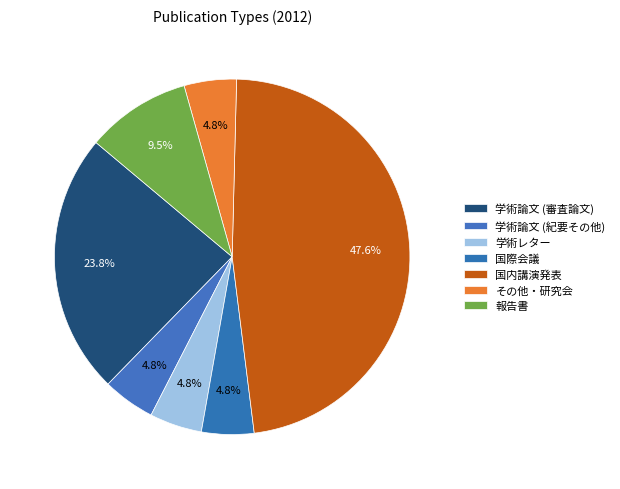

To the nearest percent, what percentage of the pie is その他・研究会?

5%